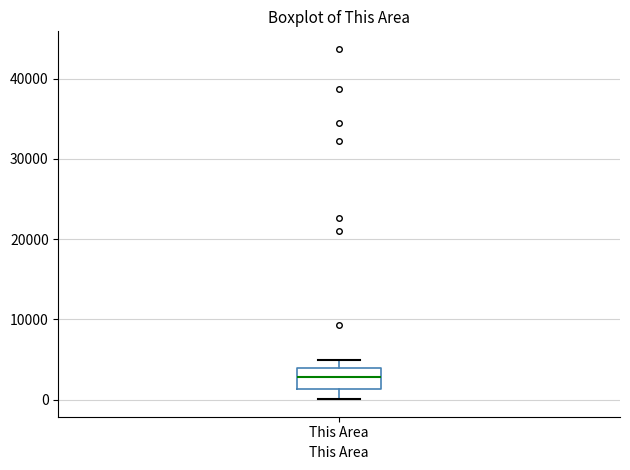

Read this box plot against the y-axis: the position of the median line, the range covered by the box, and the ends of both whiskers. The values are not printed on the chart, so give them approximately, as read against the axis.

median 3000, box 1000 to 4000, whiskers 0 to 5000